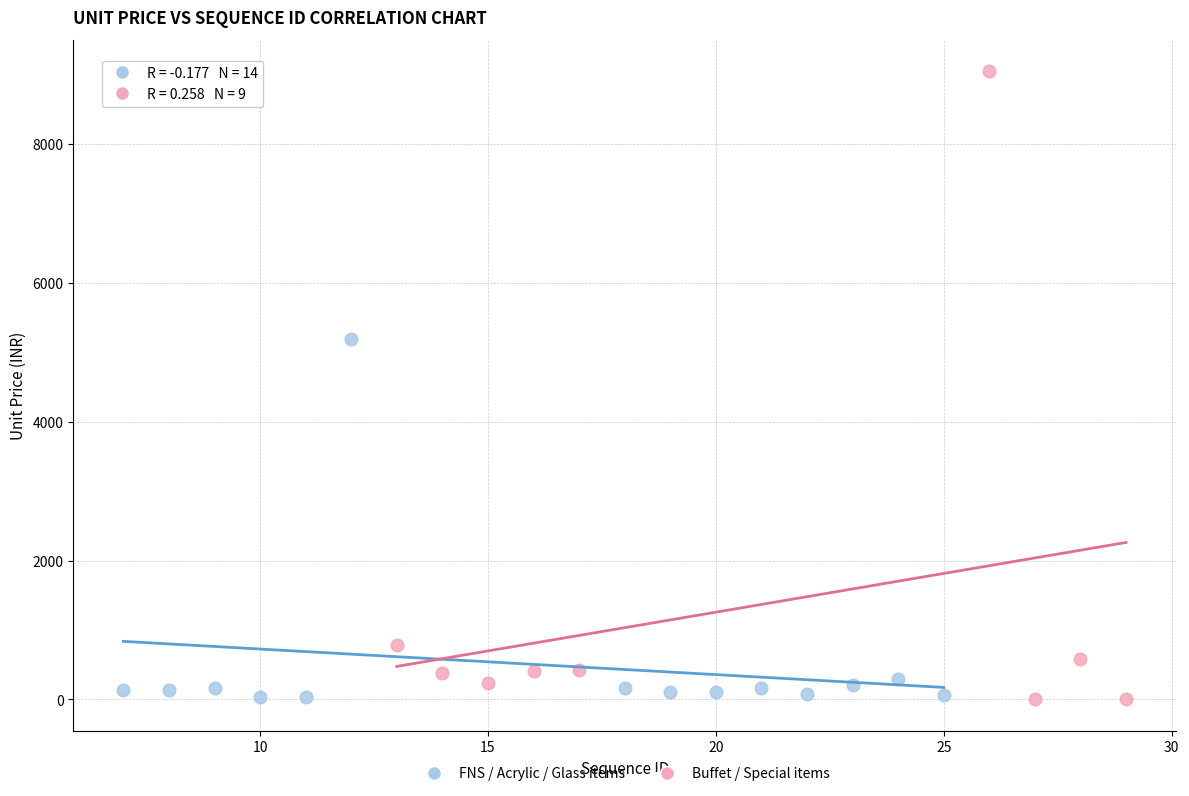

Which series reaches the maximum Y coordinate?

Buffet / Special items